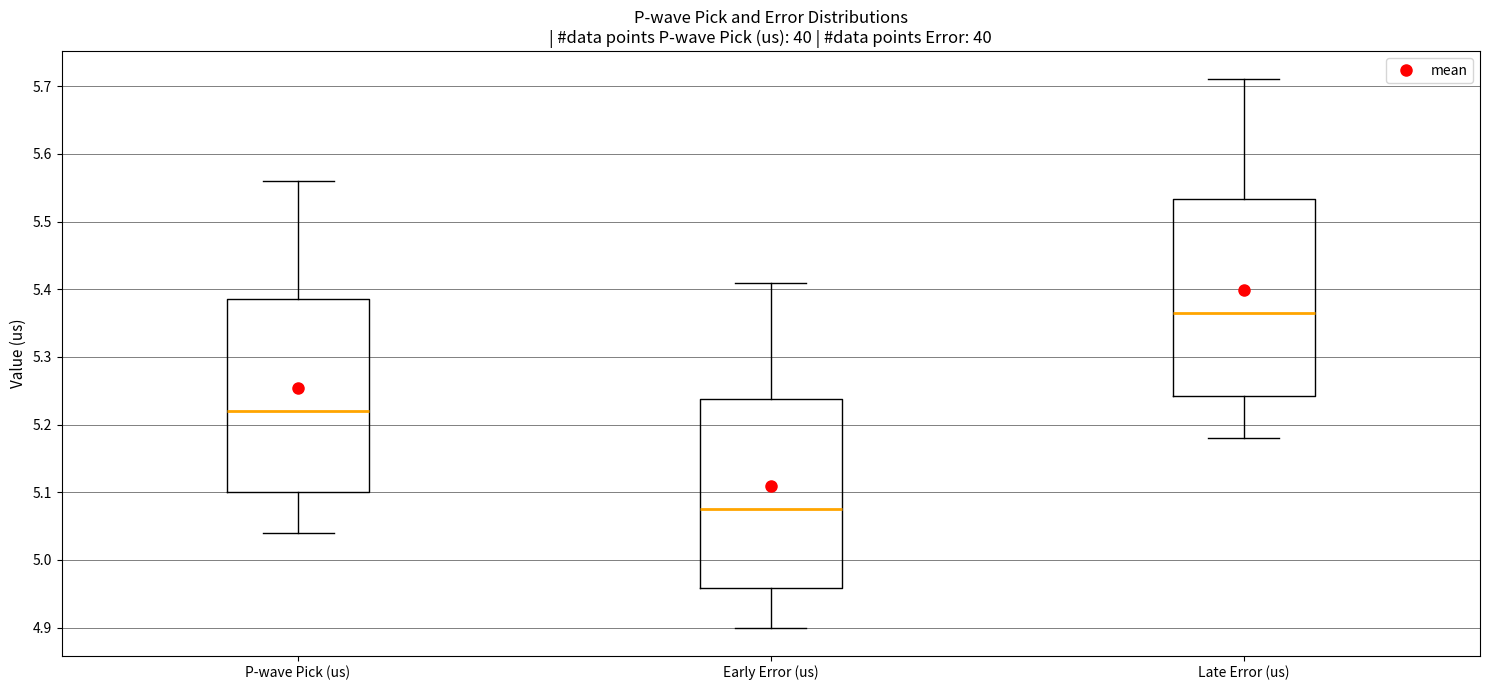

Which box's median line is the highest?

Late Error (us)